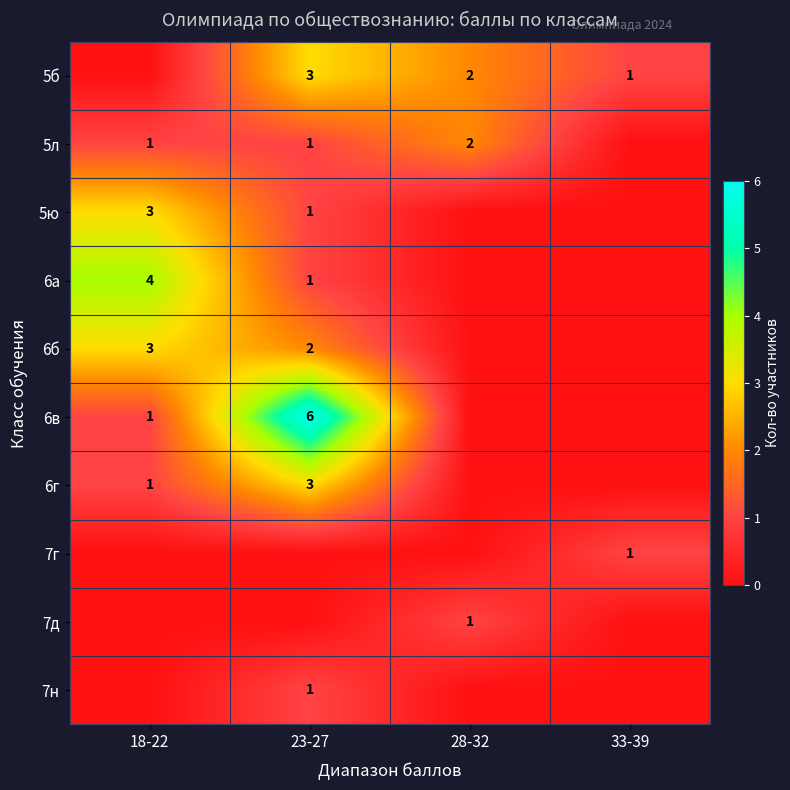

Which category has the lowest value across all series?

18-22